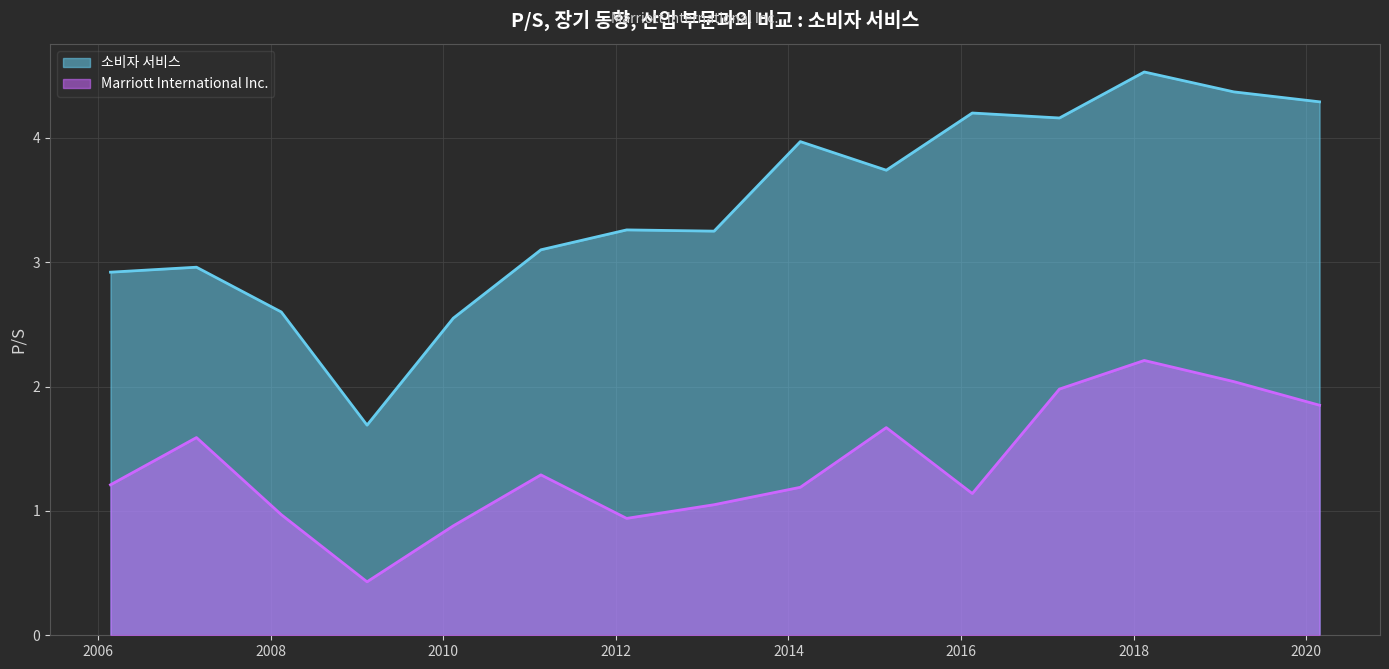

What is the sum of all 소비자 서비스 values?

51.6